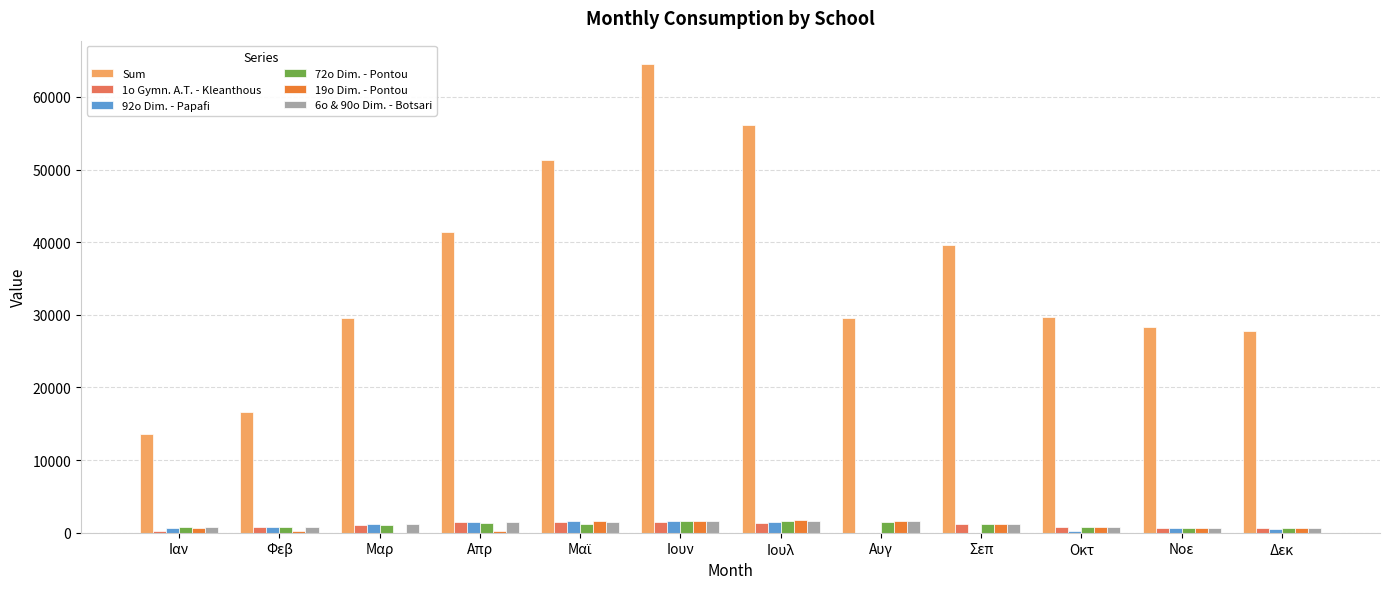

Which series has the largest total across all categories?

Sum